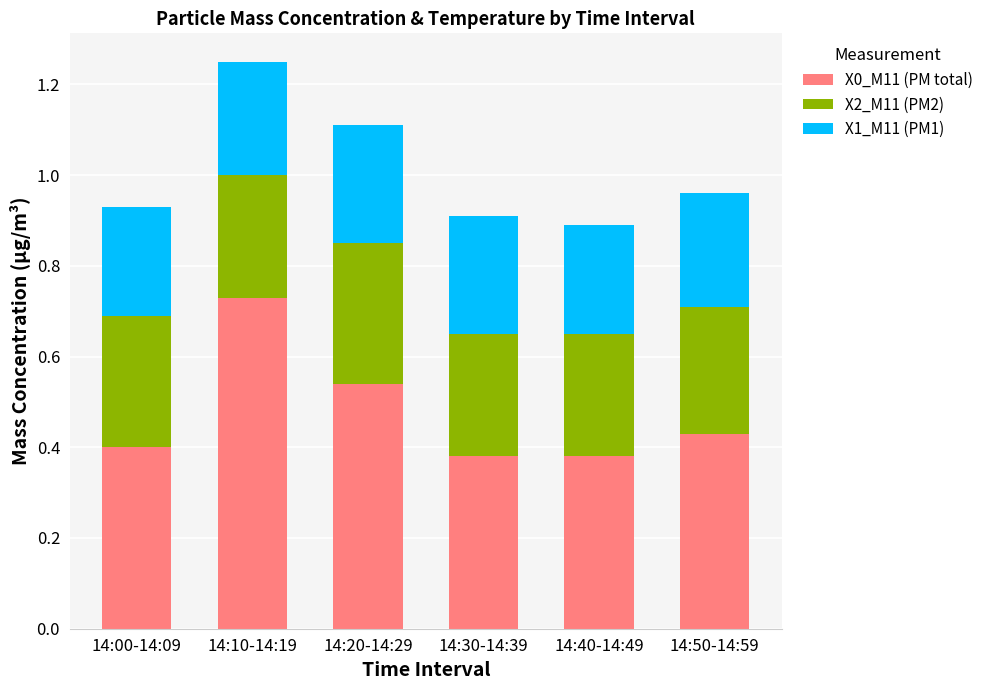

The value of X0_M11 (PM total) at 14:30-14:39 is 0.2. True or false?

False